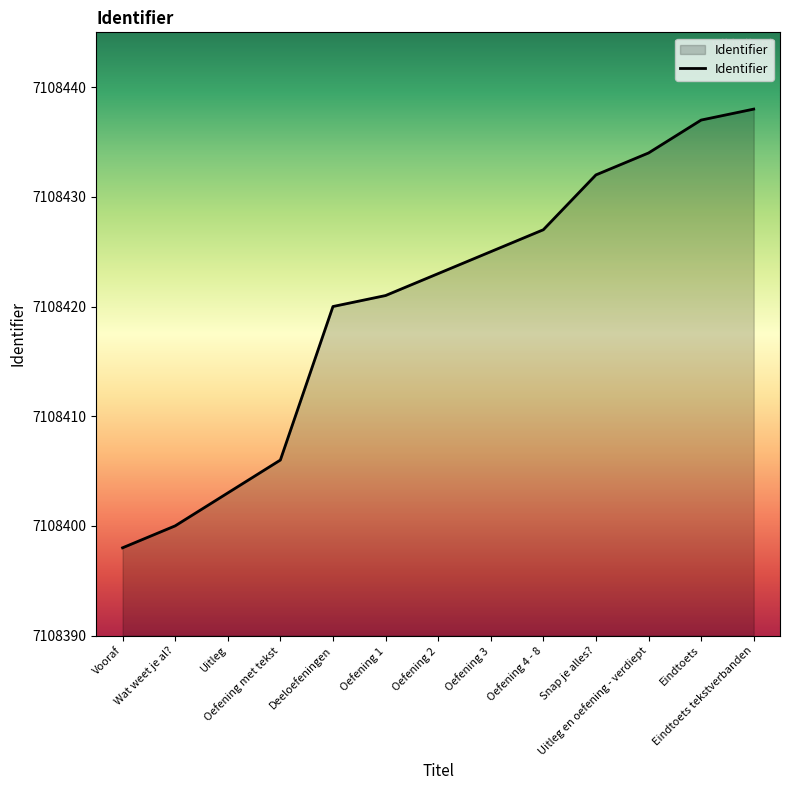

What is the difference between the maximum and minimum values?

40